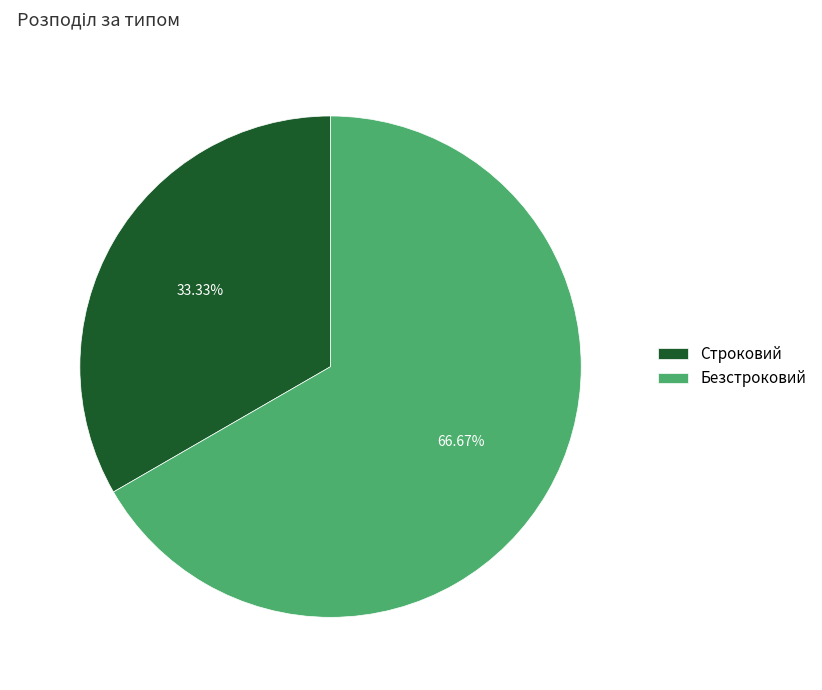

What is the ratio of the value at Безстроковий to the value at Строковий?

2.0